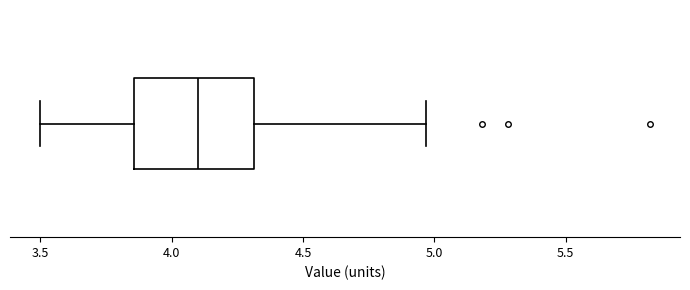

Transcribe this box plot: give where the median line is, the range the box spans, and where the two whiskers end, as read against the x-axis. The values are not printed on the chart, so give them approximately, as read against the axis.

median 4.10, box 3.85 to 4.30, whiskers 3.50 to 4.95